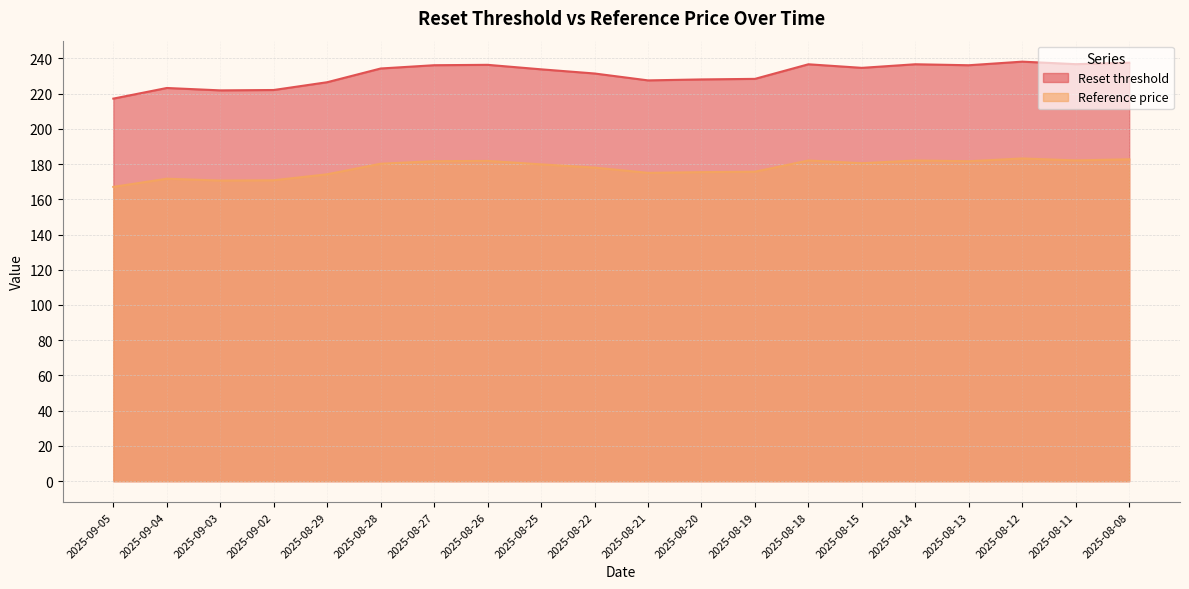

True or false: Reference price and Reset threshold cross at least once.

False